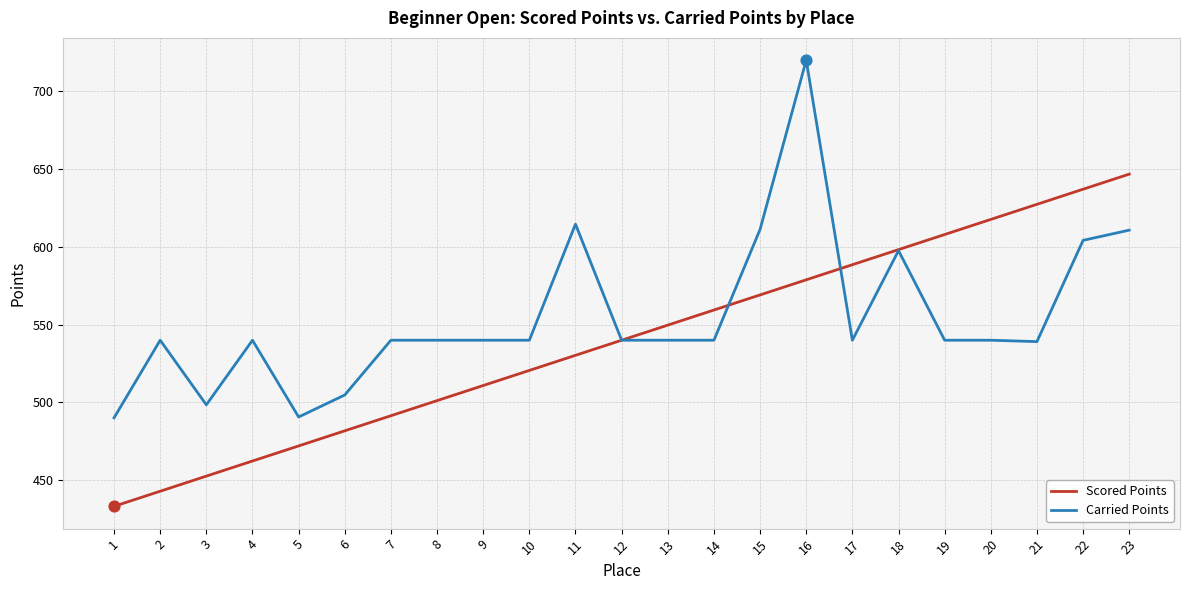

Is the value of Carried Points at 3 greater than the value of Scored Points at 22?

No